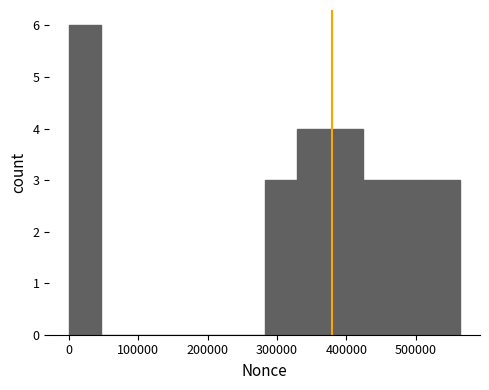

Which range on the x-axis has the tallest bar?

0 to 50000